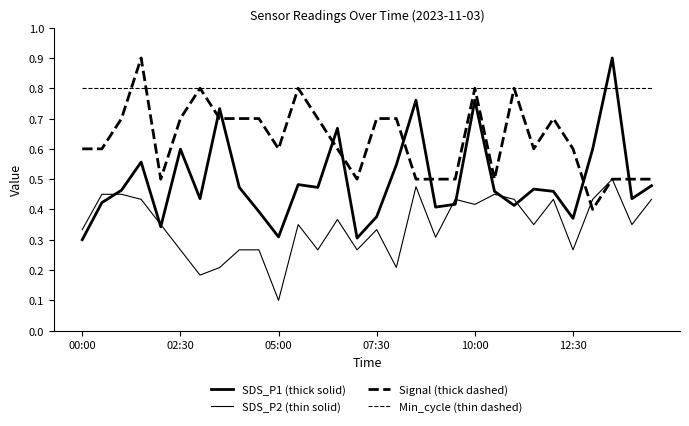

After their last crossing, which series has the higher values: SDS_P1 (thick solid) or SDS_P2 (thin solid)?

SDS_P1 (thick solid)